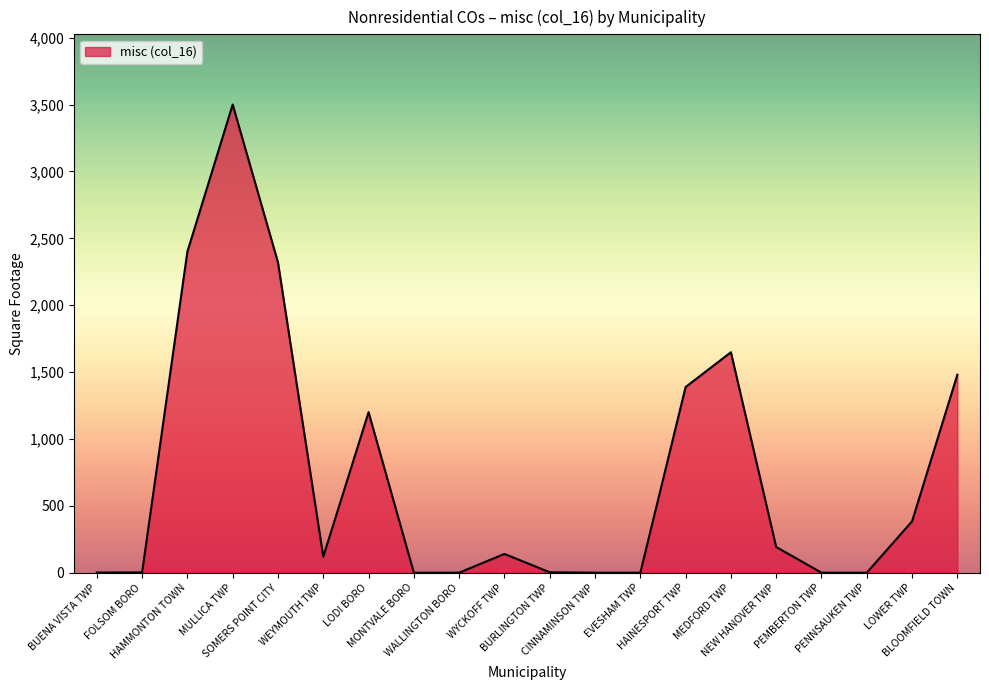

Which category has the highest value across all series?

MULLICA TWP